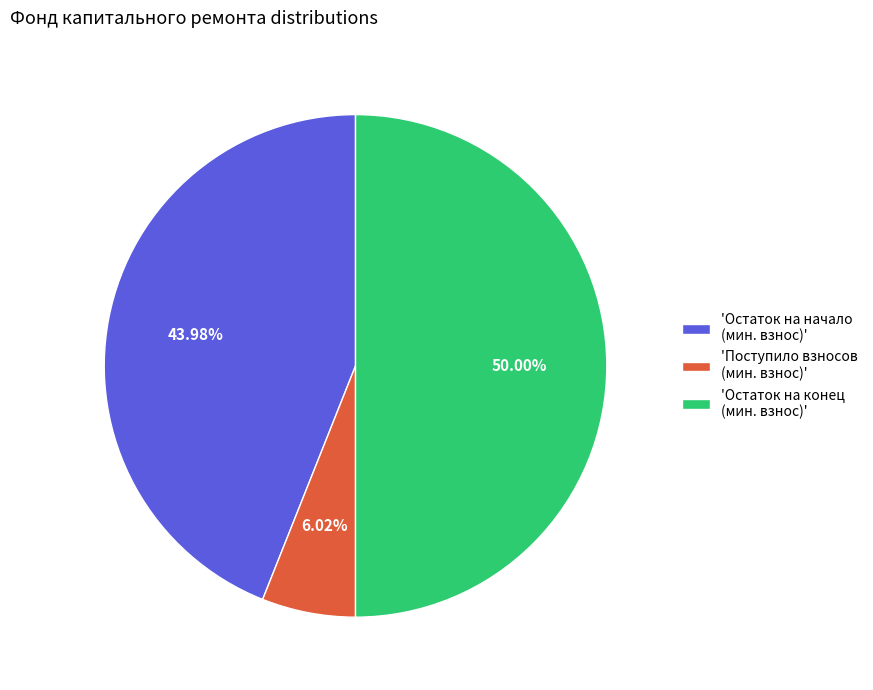

Is 'Поступило взносов (мин. взнос)' the majority of the pie?

No